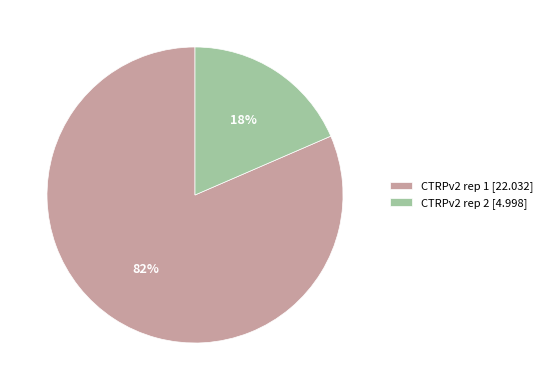

Is the sum of CTRPv2 rep 2 [4.998] and CTRPv2 rep 1 [22.032] greater than half?

Yes